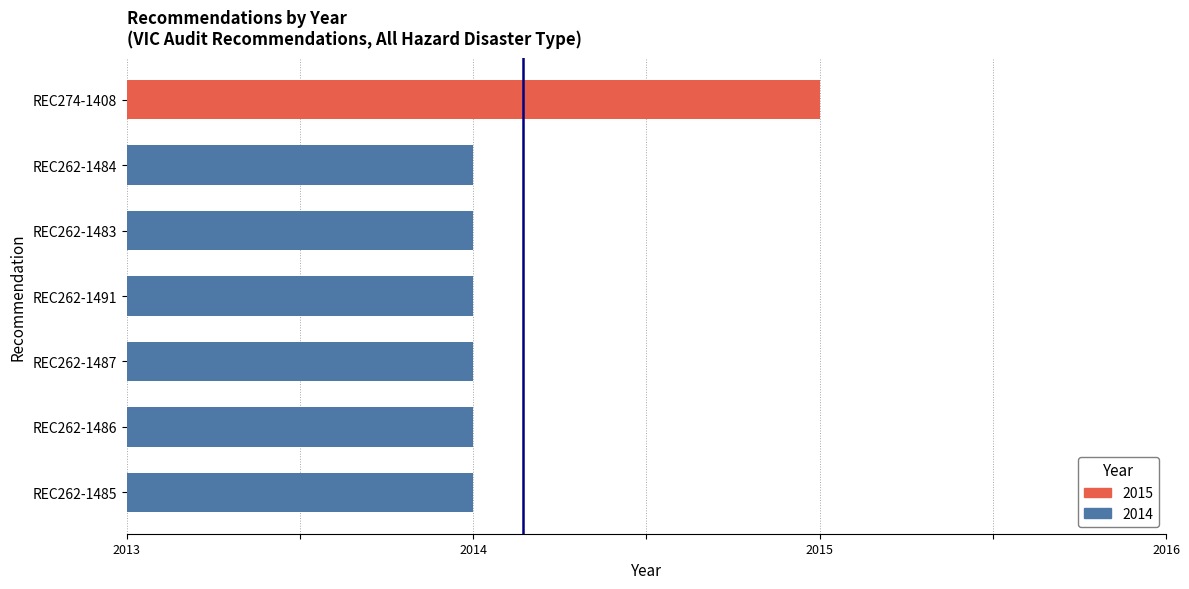

How many categories are shown in the chart?

7